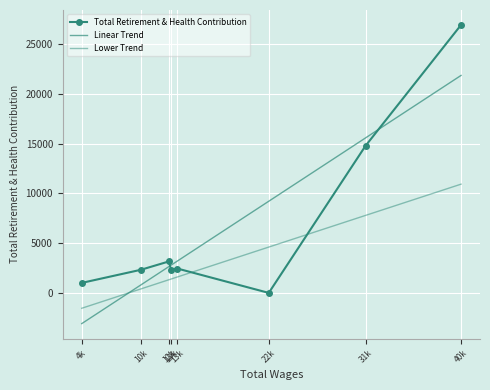

The value of Lower Trend at 22k is 7060.8. True or false?

False